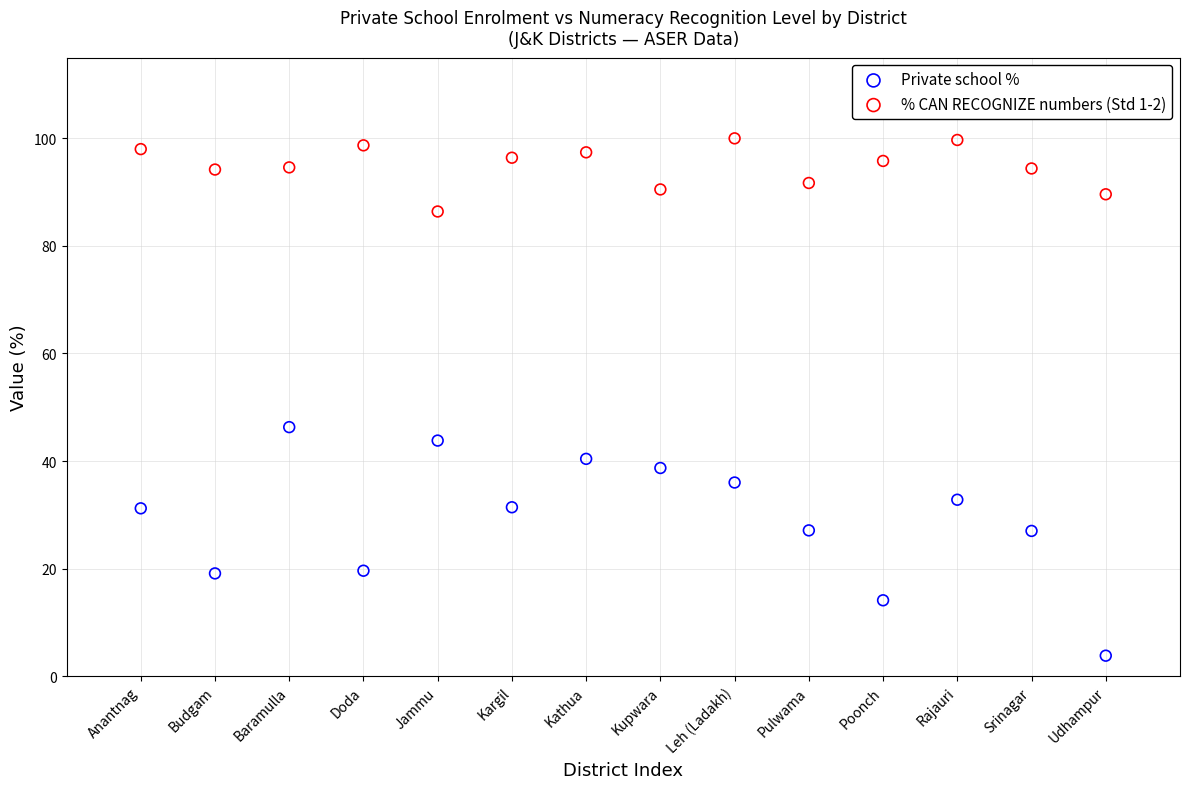

Which series contains the highest Y value?

% CAN RECOGNIZE numbers (Std 1-2)